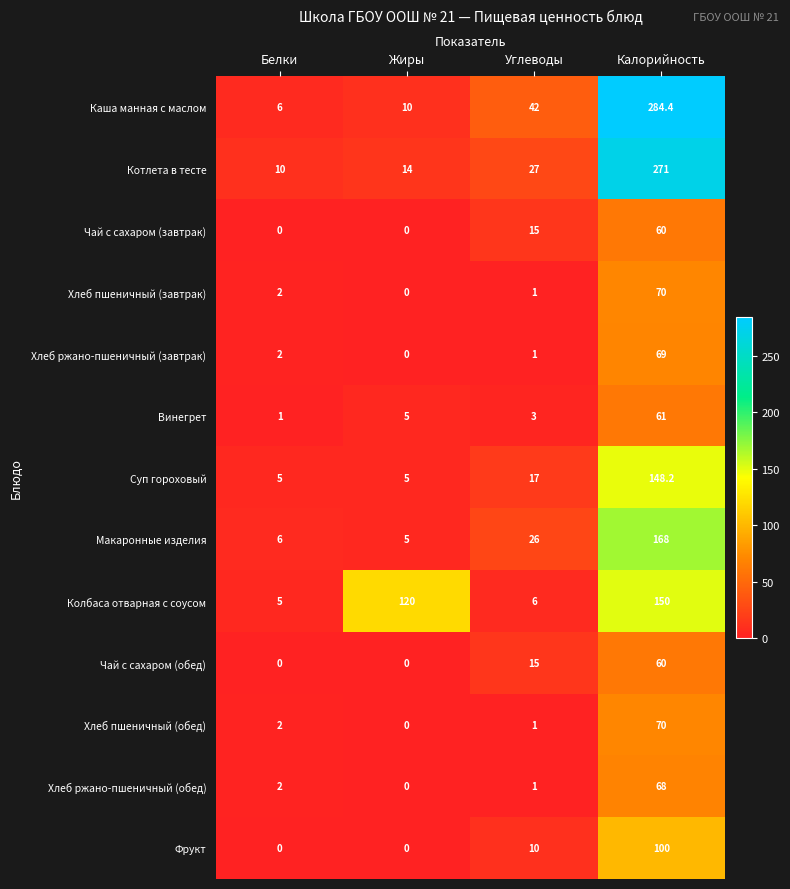

At which label is Суп гороховый closest to 76?

Углеводы